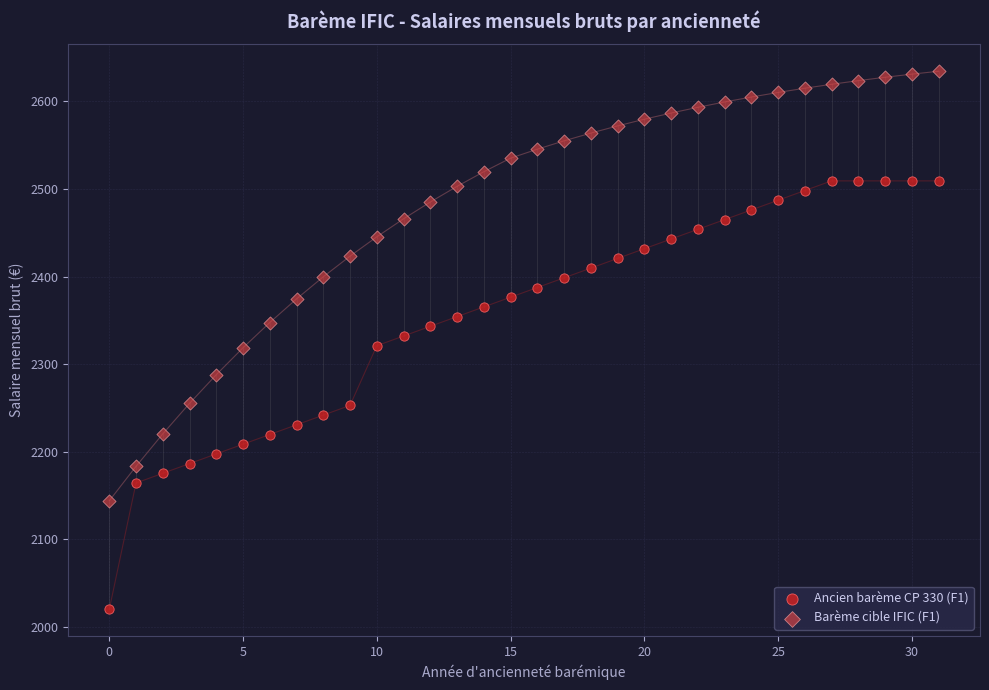

Which series reaches the minimum Y coordinate?

Ancien barème CP 330 (F1)